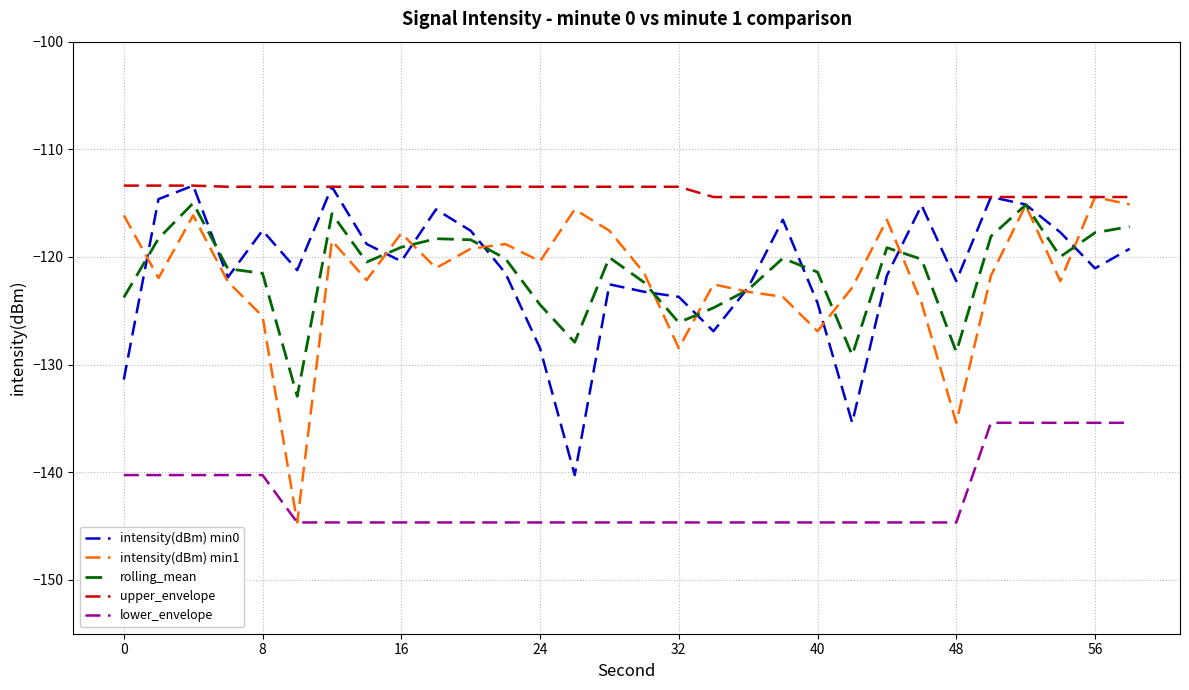

After their last crossing, which series has the higher values: rolling_mean or intensity(dBm) min0?

rolling_mean